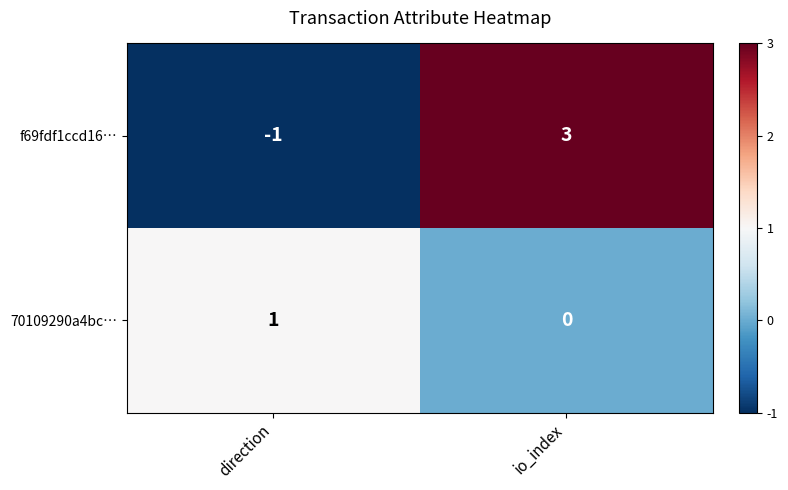

What is the approximate value of f69fdf1ccd16… at io_index?

3